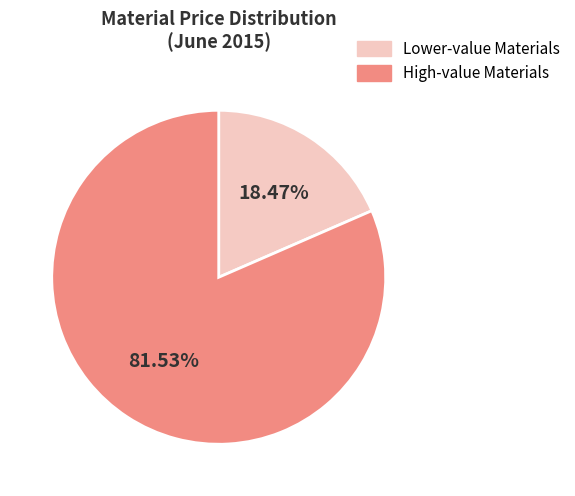

Is there a majority slice in this chart?

Yes